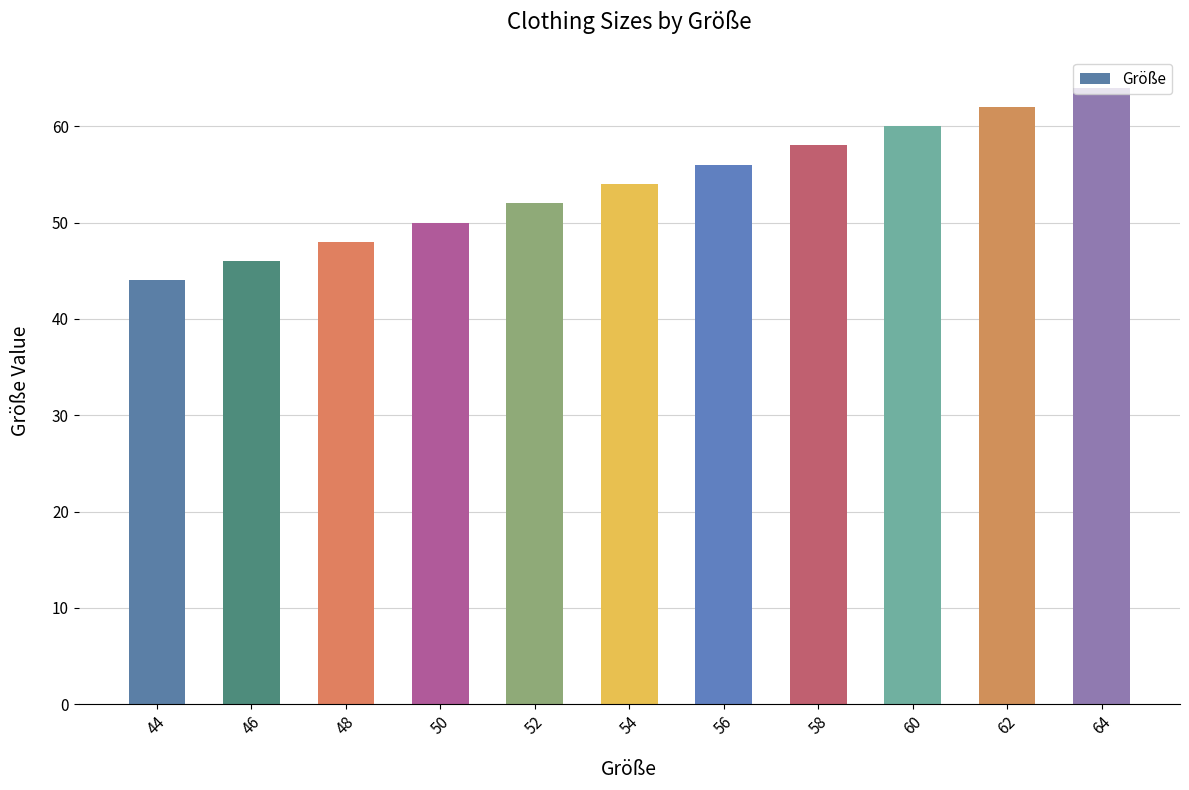

Reading left to right, transcribe all the data shown in this chart.

44	46	48	50	52	54	56	58	60	62	64